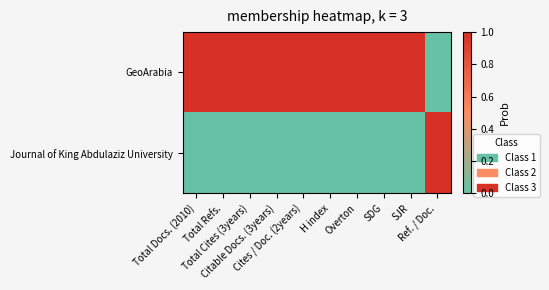

Reading right to left, transcribe all the data shown in this chart.

GeoArabia: Ref. / Doc.=0	SJR=1	SDG=1	Overton=1	H index=1	Cites / Doc. (2years)=1	Citable Docs. (3years)=1	Total Cites (3years)=1	Total Refs.=1	Total Docs. (2010)=1
Journal of King Abdulaziz University: Ref. / Doc.=1	SJR=0	SDG=0	Overton=0	H index=0	Cites / Doc. (2years)=0	Citable Docs. (3years)=0	Total Cites (3years)=0	Total Refs.=0	Total Docs. (2010)=0